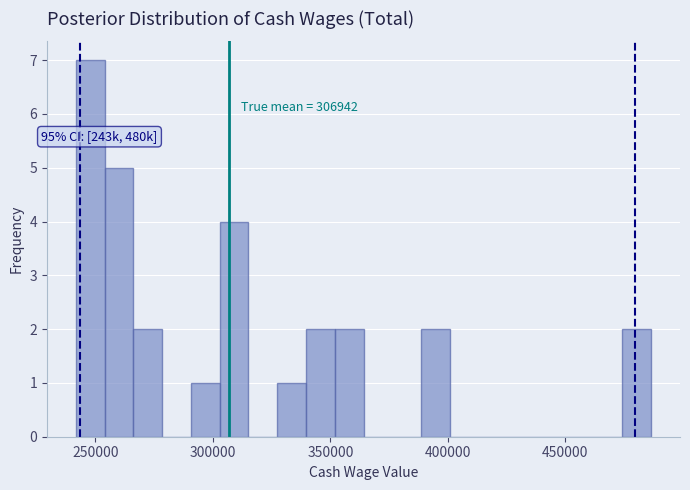

Read against the x-axis, roughly where is the centre of the tallest bar?

250000